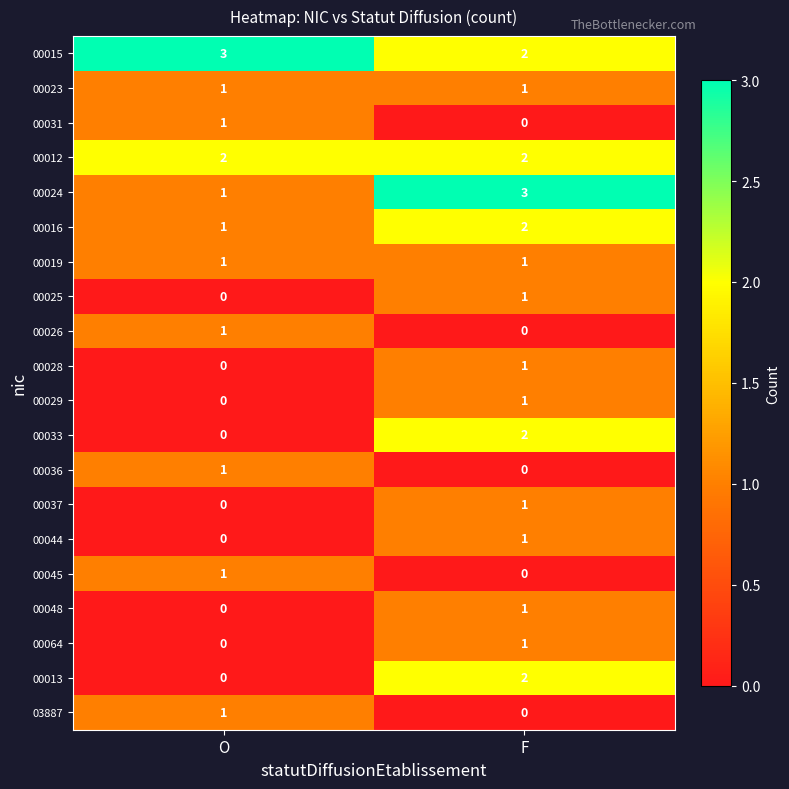

List the labels in order of 00024 value, smallest first.

O, F